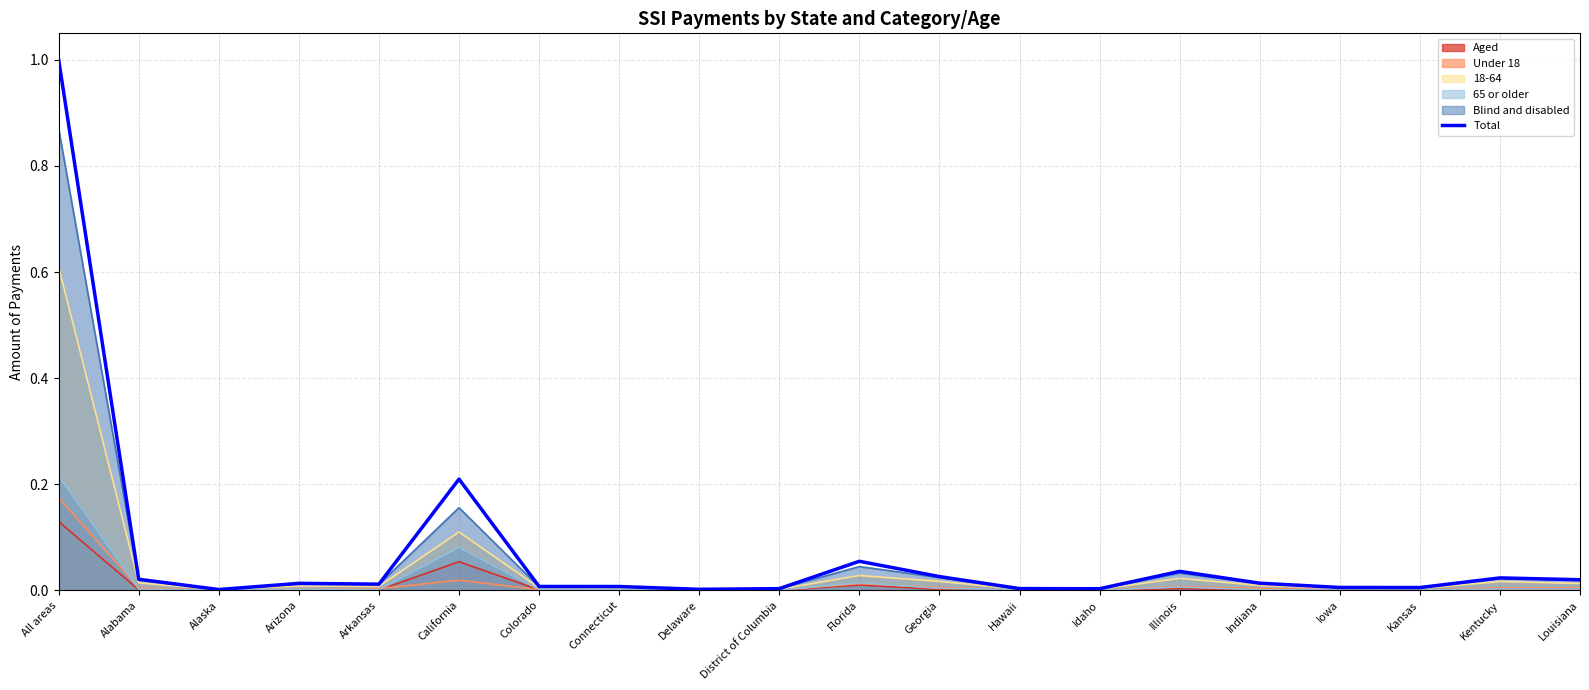

True or false: the data shows 0.0 at Louisiana.

False